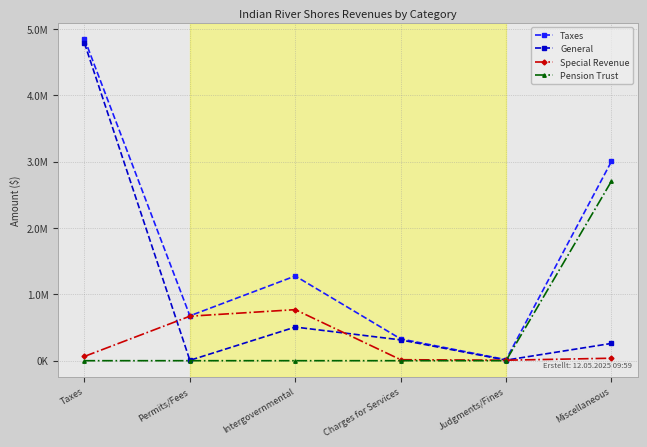

What are all the series names shown in the legend?

Taxes, General, Special Revenue, Pension Trust